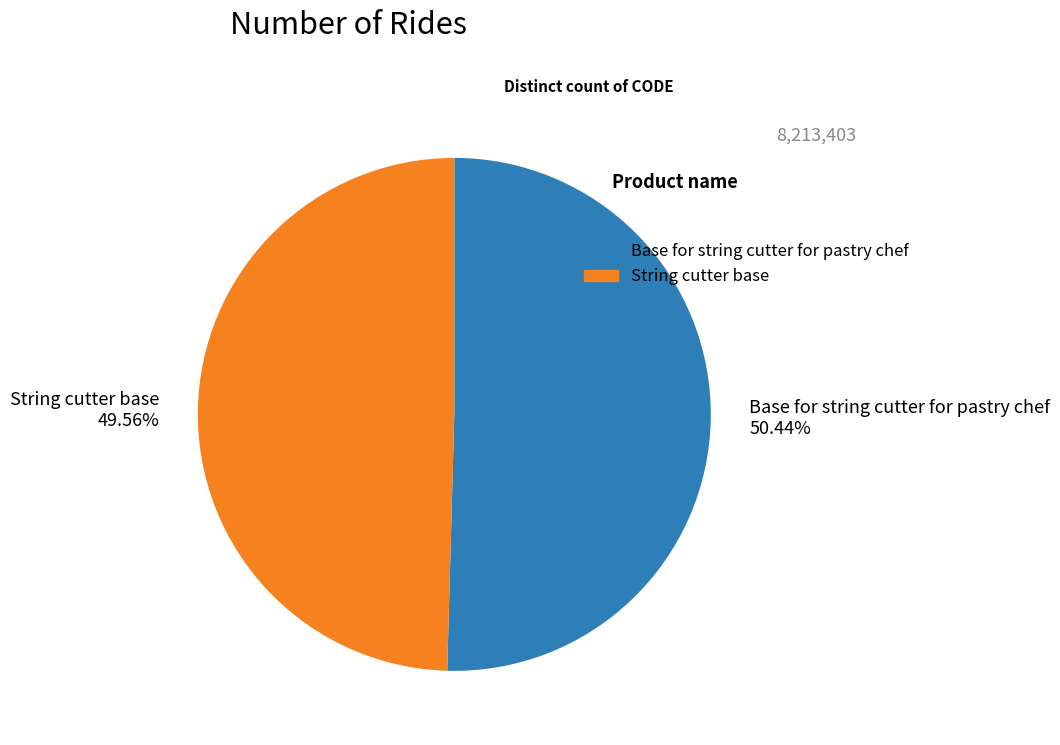

Which category has the smallest portion of the pie?

String cutter base